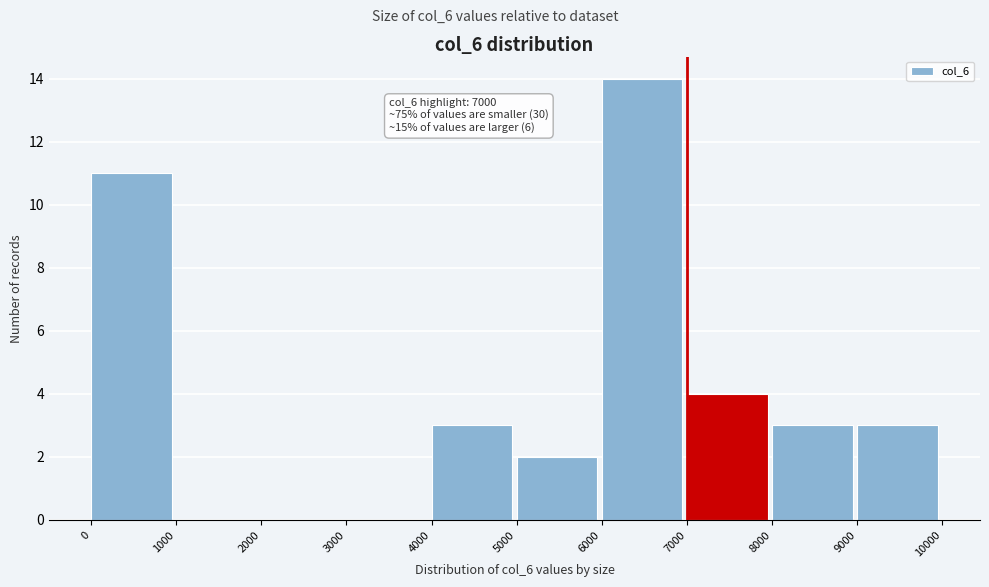

Which range on the x-axis has the tallest bar?

6000 to 7000